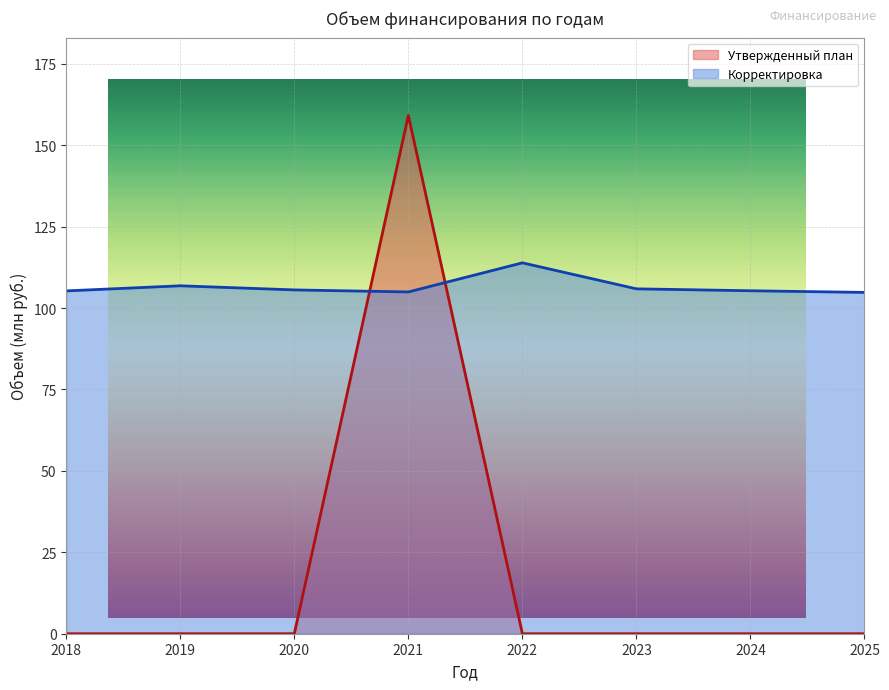

Count the number of categories in the chart.

8